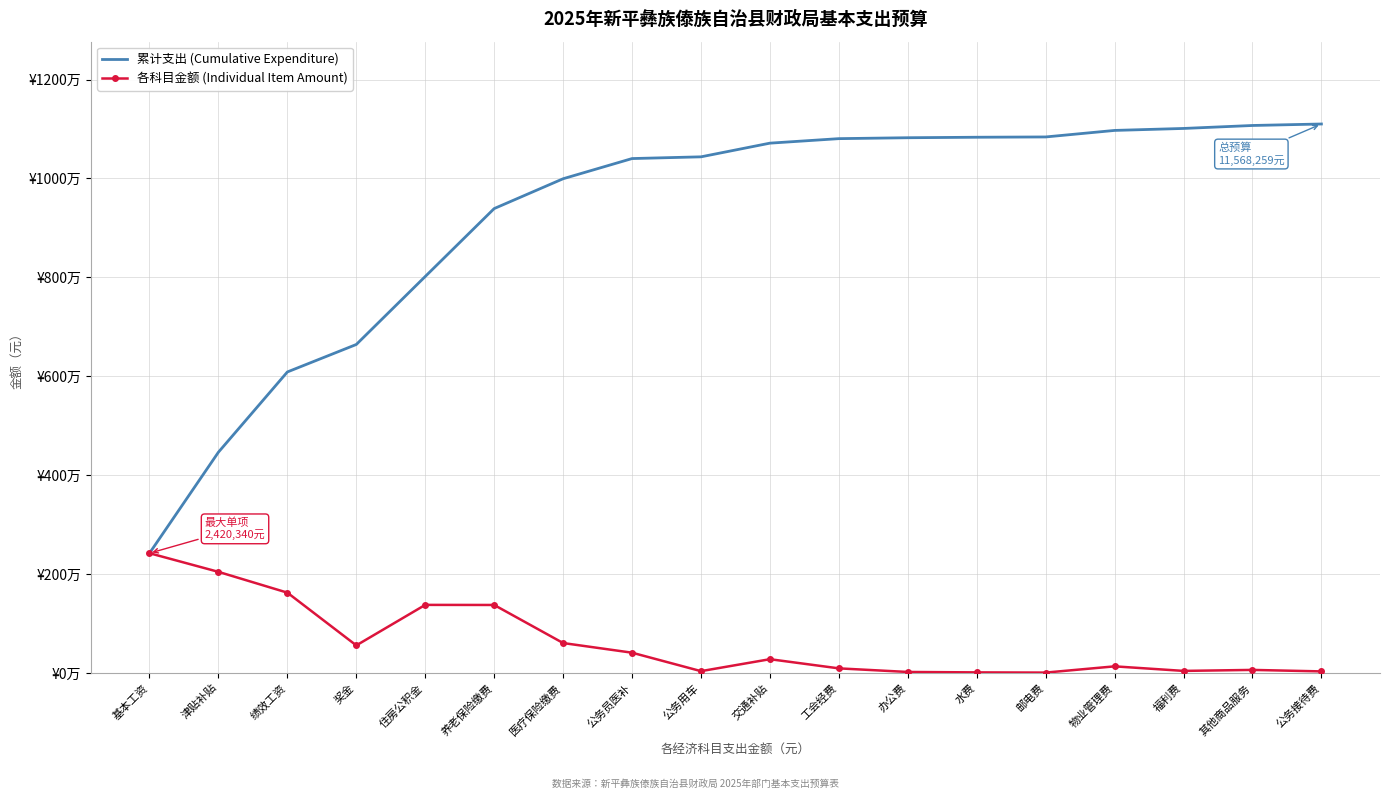

Rank the categories by 各科目金额 (Individual Item Amount) value from lowest to highest.

邮电费, 水费, 办公费, 公务接待费, 公务用车, 福利费, 其他商品服务, 工会经费, 物业管理费, 交通补贴, 公务员医补, 奖金, 医疗保险缴费, 养老保险缴费, 住房公积金, 绩效工资, 津贴补贴, 基本工资